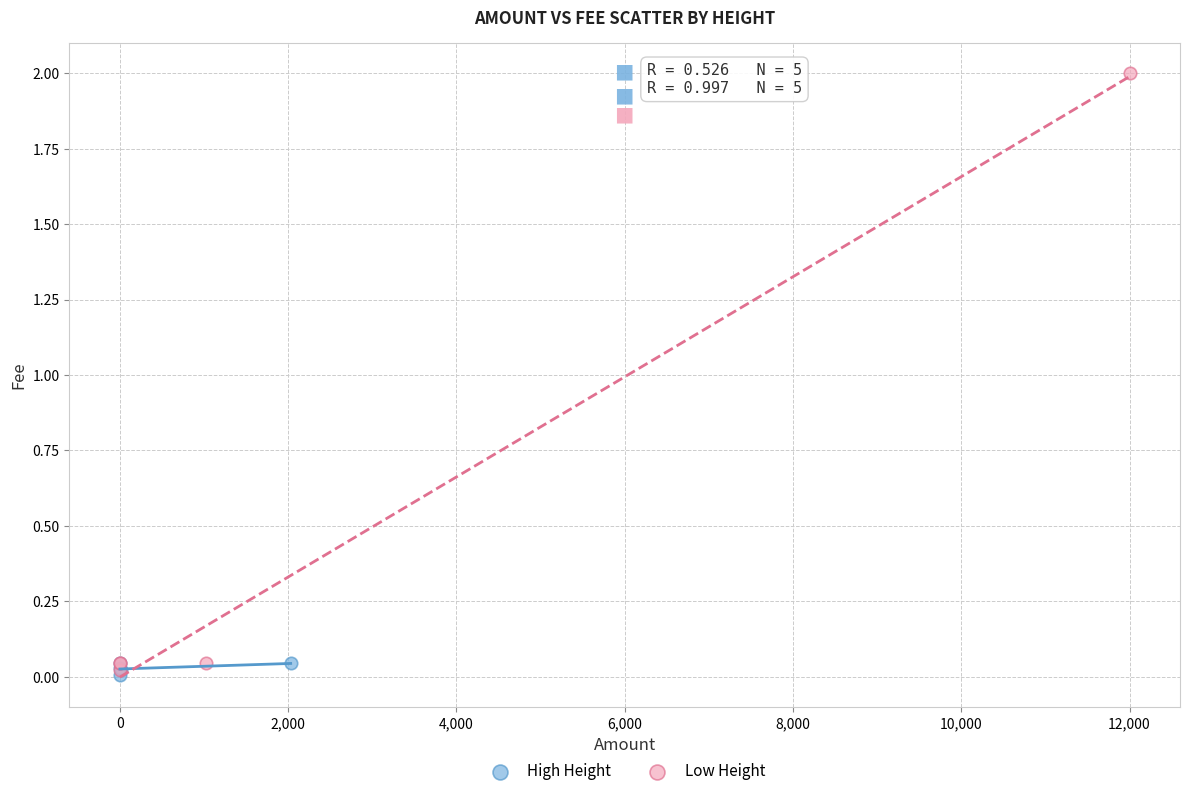

Which series has the widest spread of Y values?

Low Height